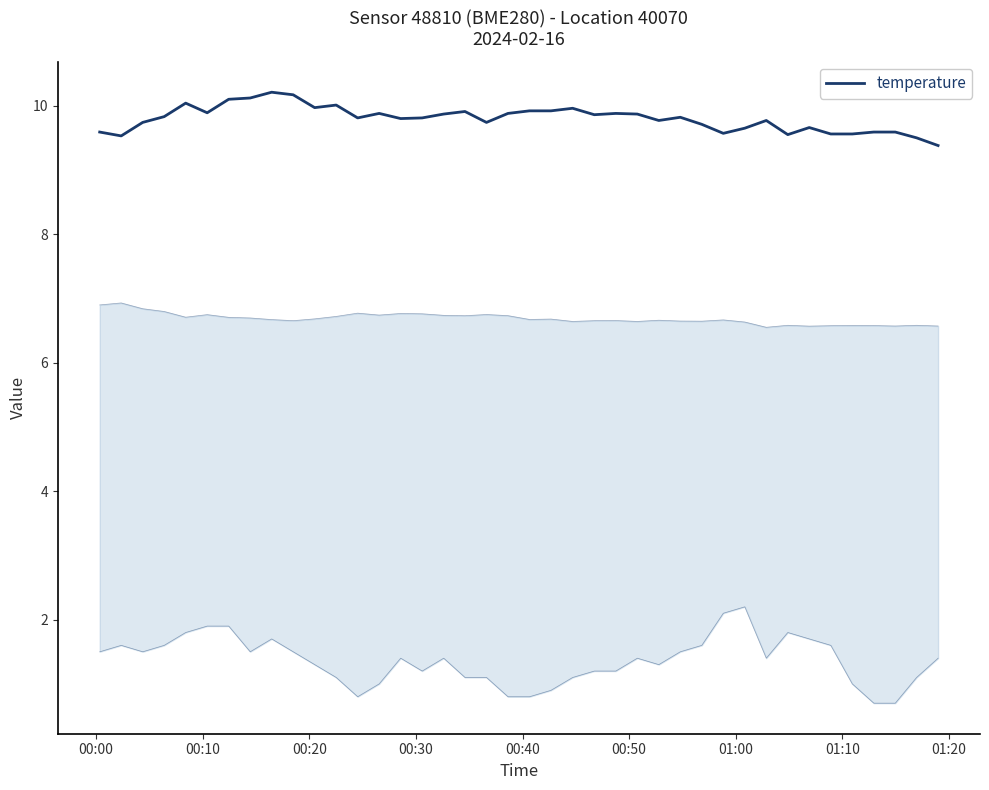

True or false: the data shows 9.9 at 00:50.

True